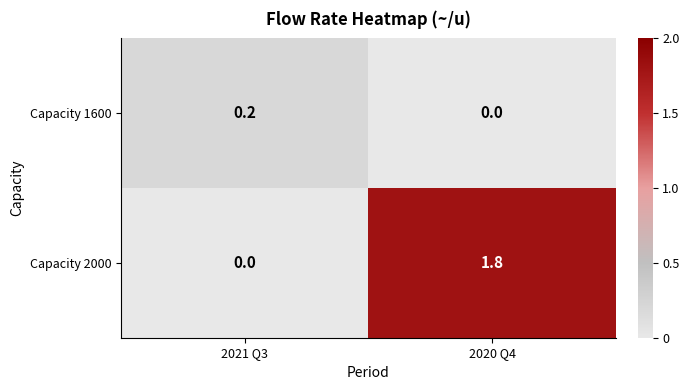

List the series in order of their peak value, lowest first.

Capacity 1600, Capacity 2000